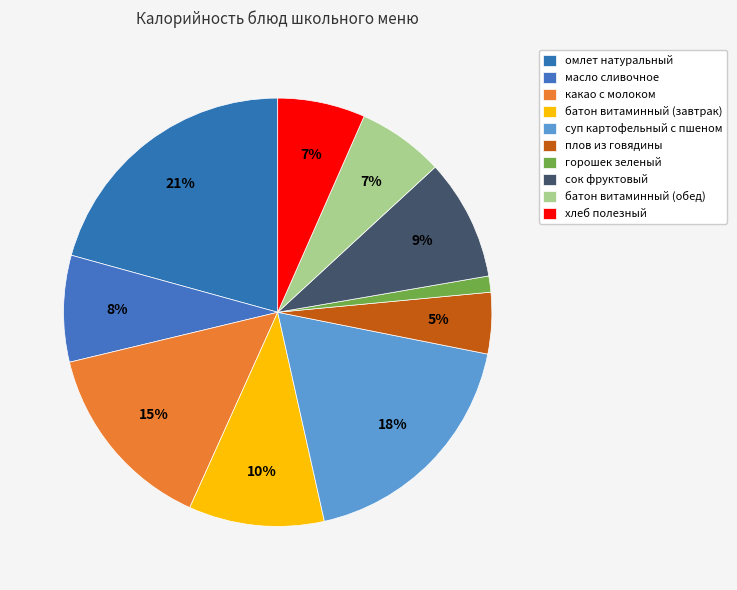

Which category has the biggest portion of the pie?

омлет натуральный